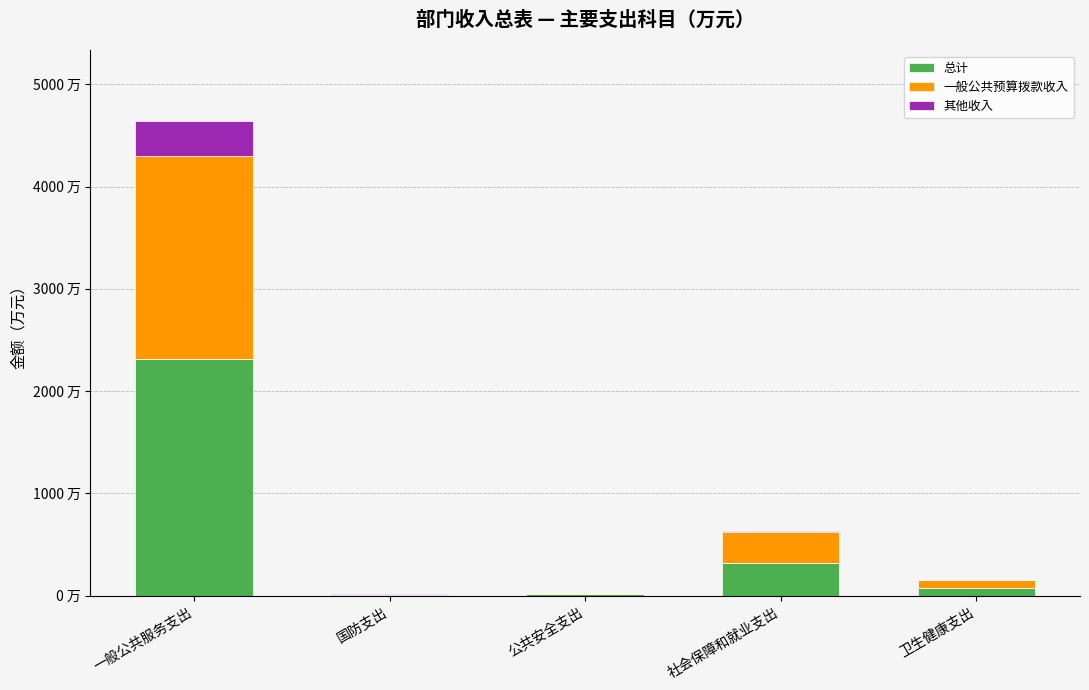

Rank the series by their maximum value, from highest to lowest.

总计, 一般公共预算拨款收入, 其他收入